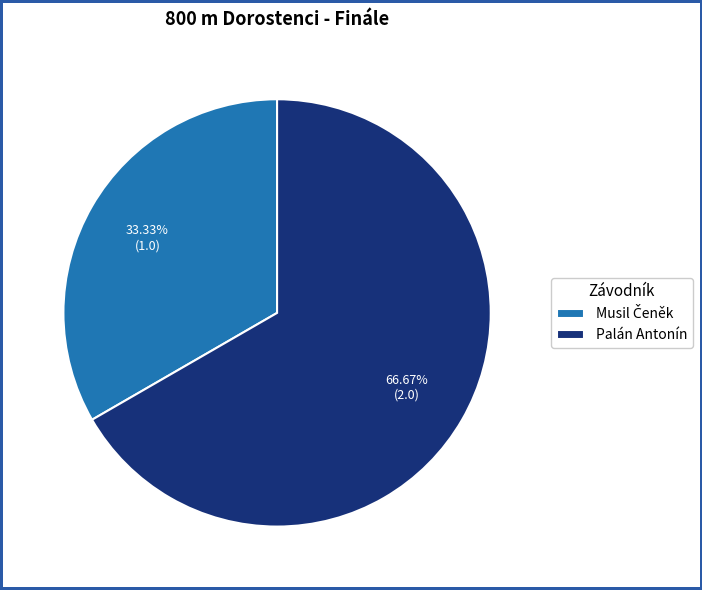

What is the largest slice in the pie chart?

Palán Antonín